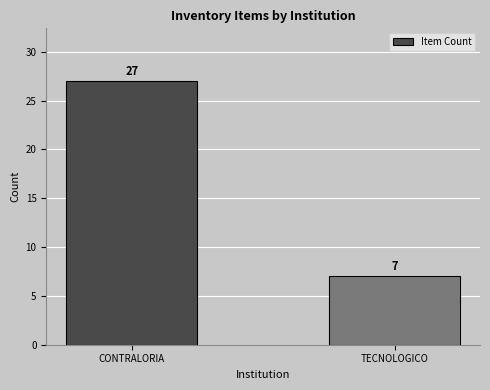

Rank the categories by value from lowest to highest.

TECNOLOGICO, CONTRALORIA